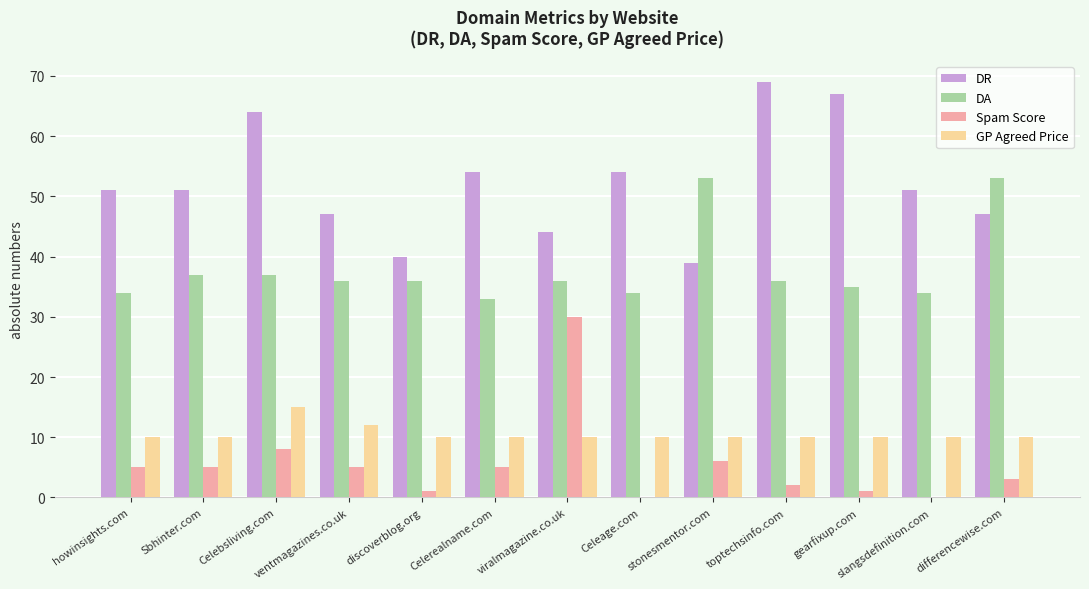

Is the value of Spam Score at howinsights.com greater than the value of DA at ventmagazines.co.uk?

No